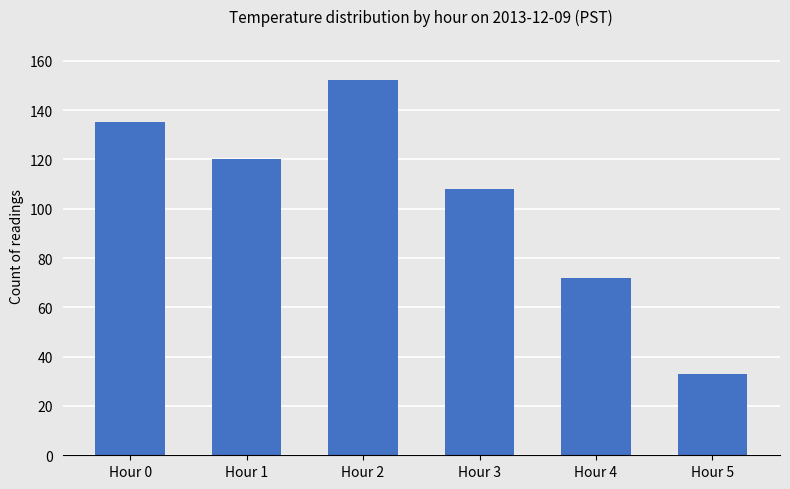

Is it true that the value at Hour 5 is 21?

False